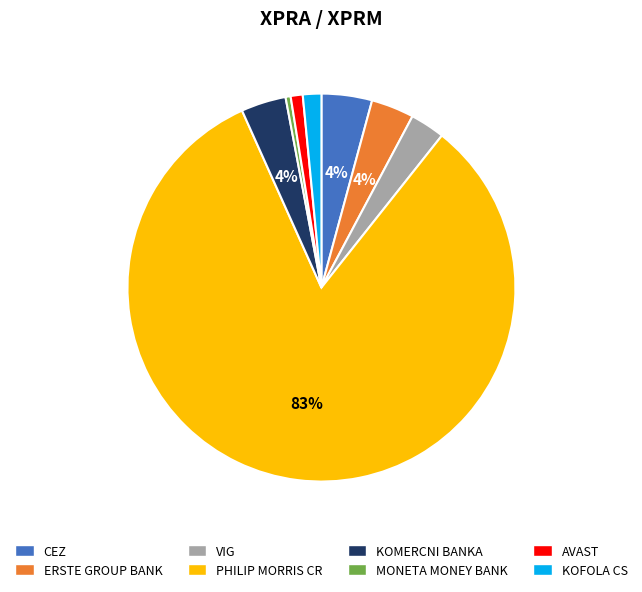

Between AVAST and KOFOLA CS, which is larger?

KOFOLA CS